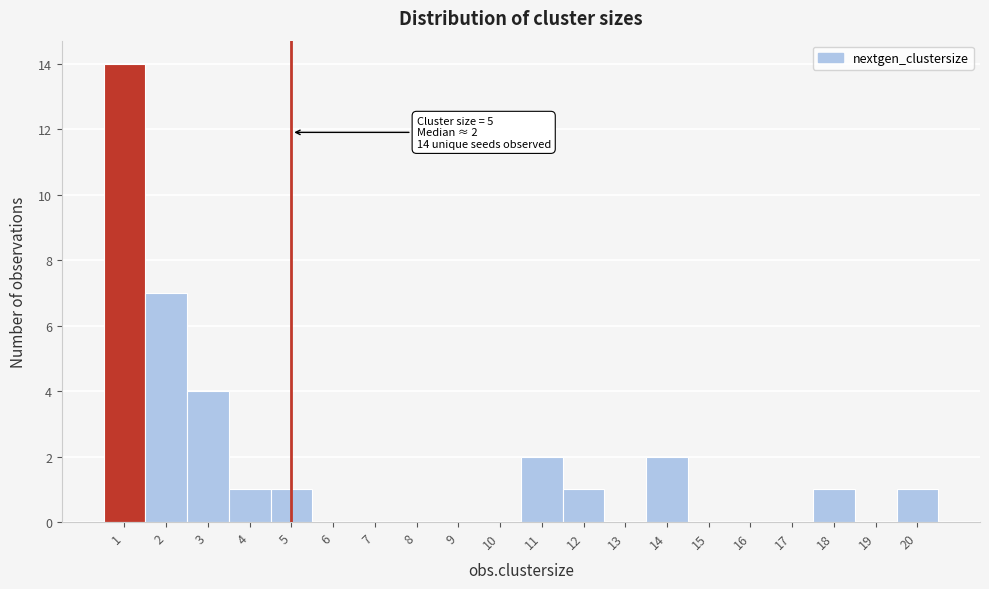

Over which range of the x-axis is the bar tallest?

0.5 to 1.5